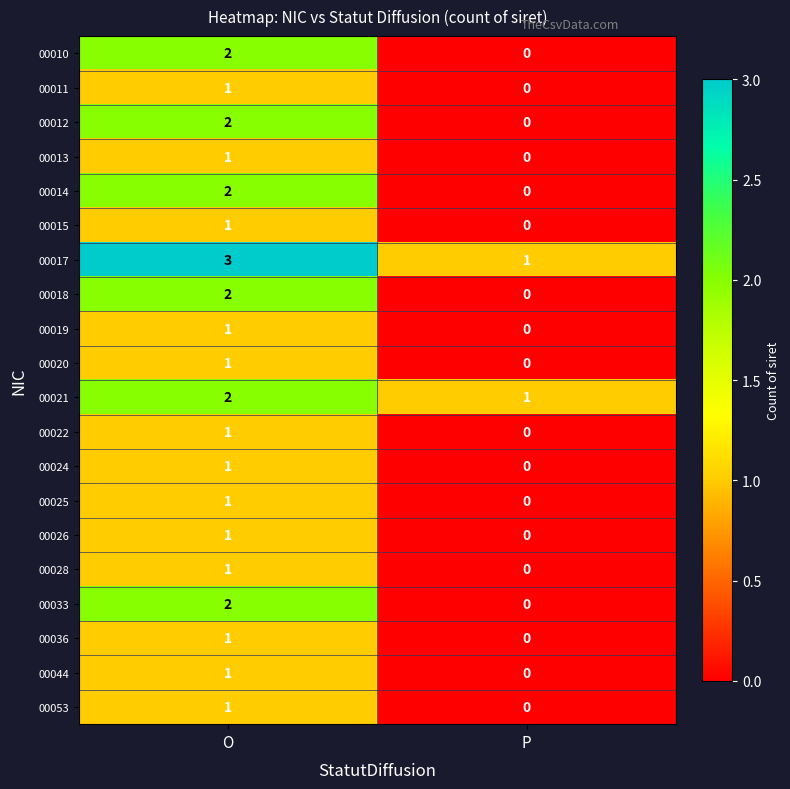

Which series has the largest total across all categories?

00017